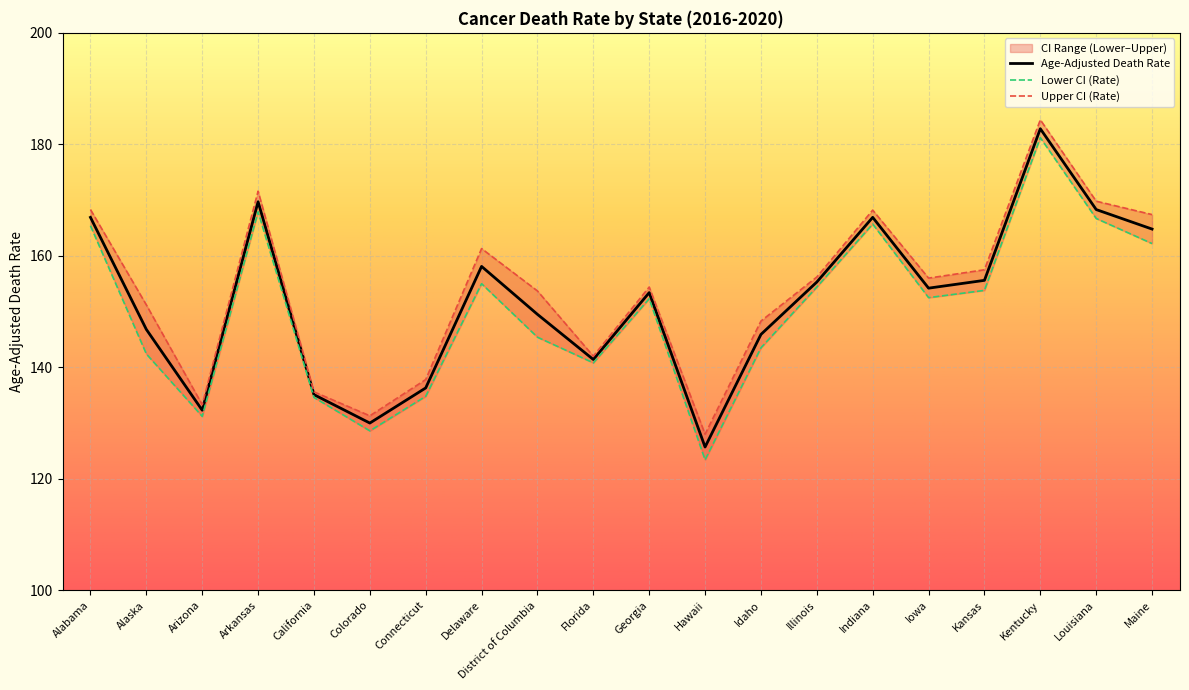

True or false: Upper CI (Rate) and Lower CI (Rate) intersect in this chart.

False